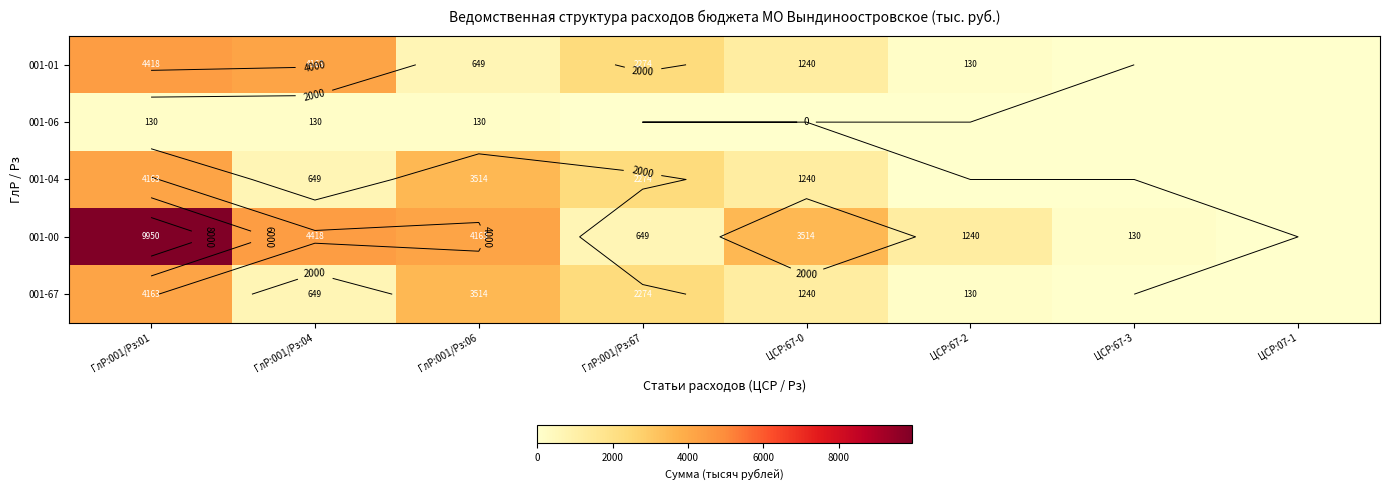

The 001-67 series shows 0.0 at ЦСР:67-3. True or false?

True